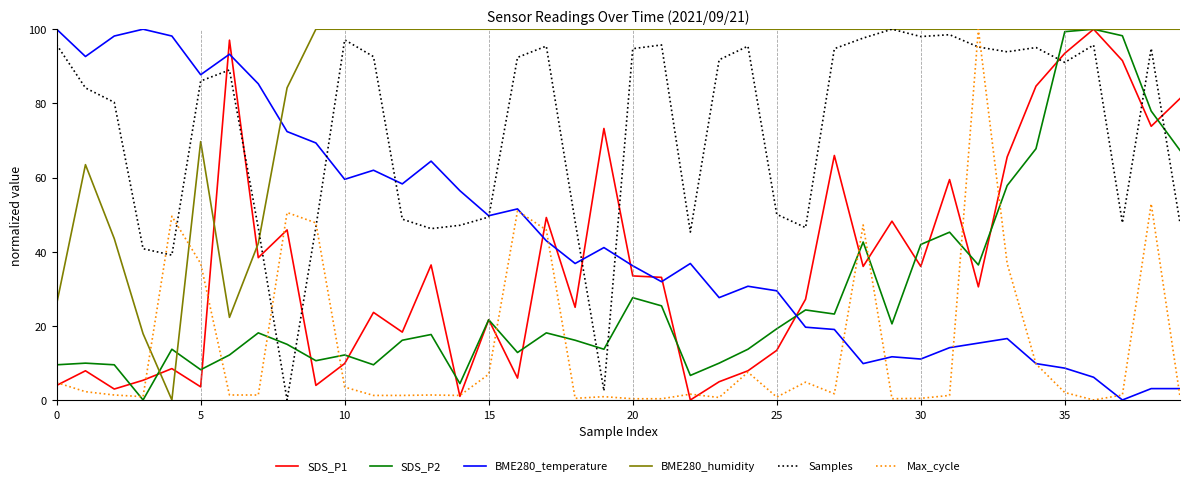

What is the maximum value for Max_cycle?

100.0